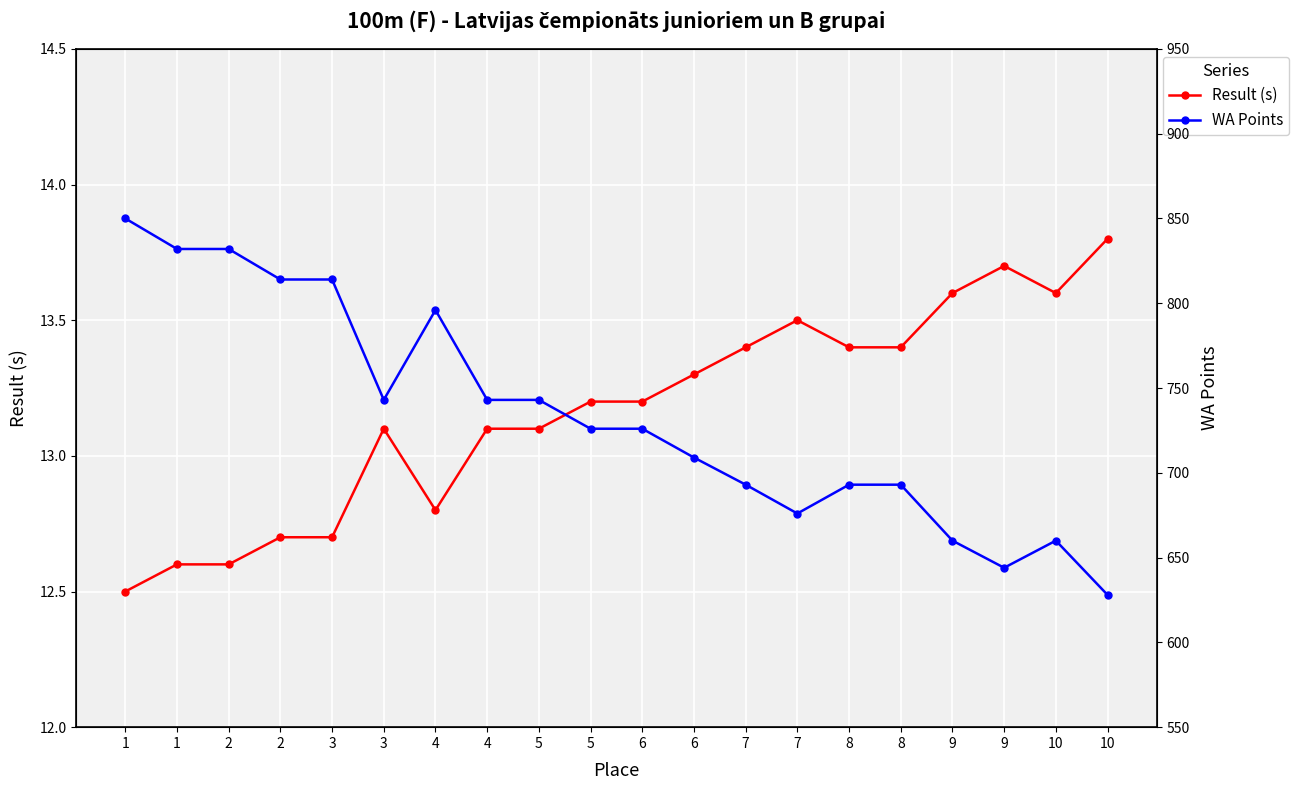

Is it true that WA Points equals 326.2 at 10?

False